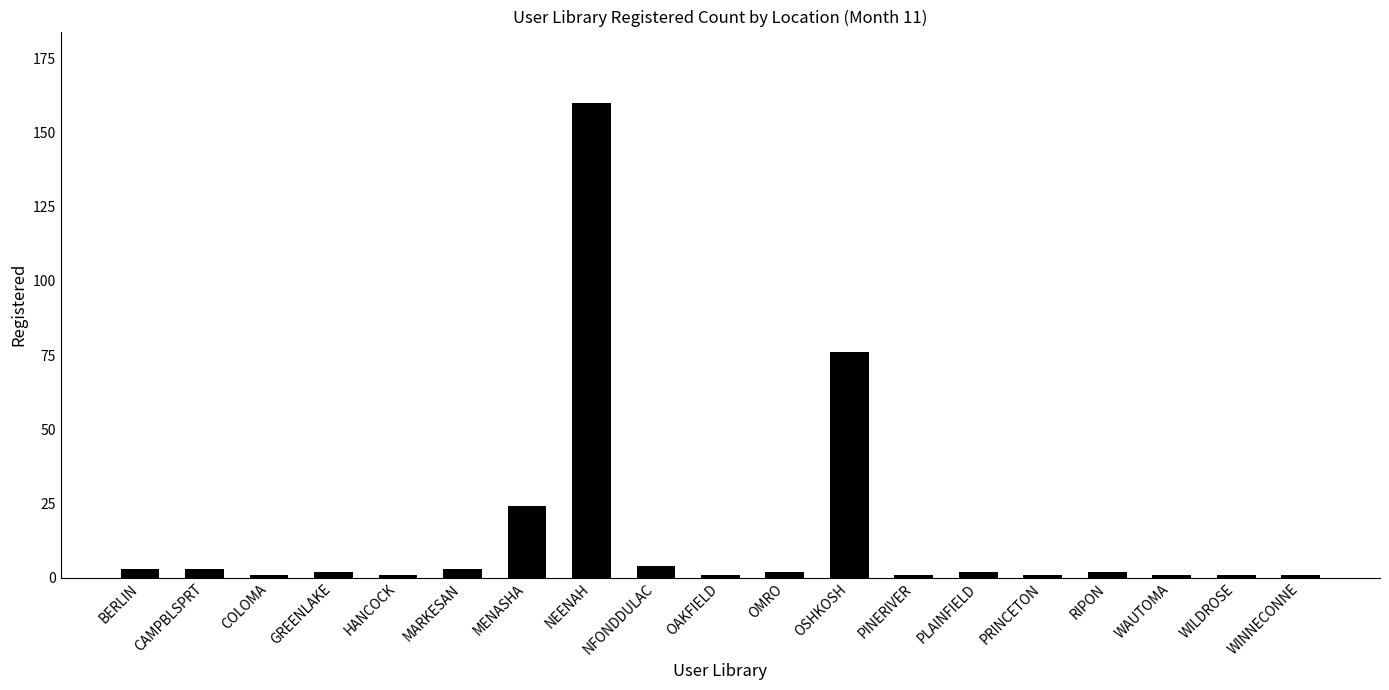

Which label corresponds to the largest value in the chart?

NEENAH